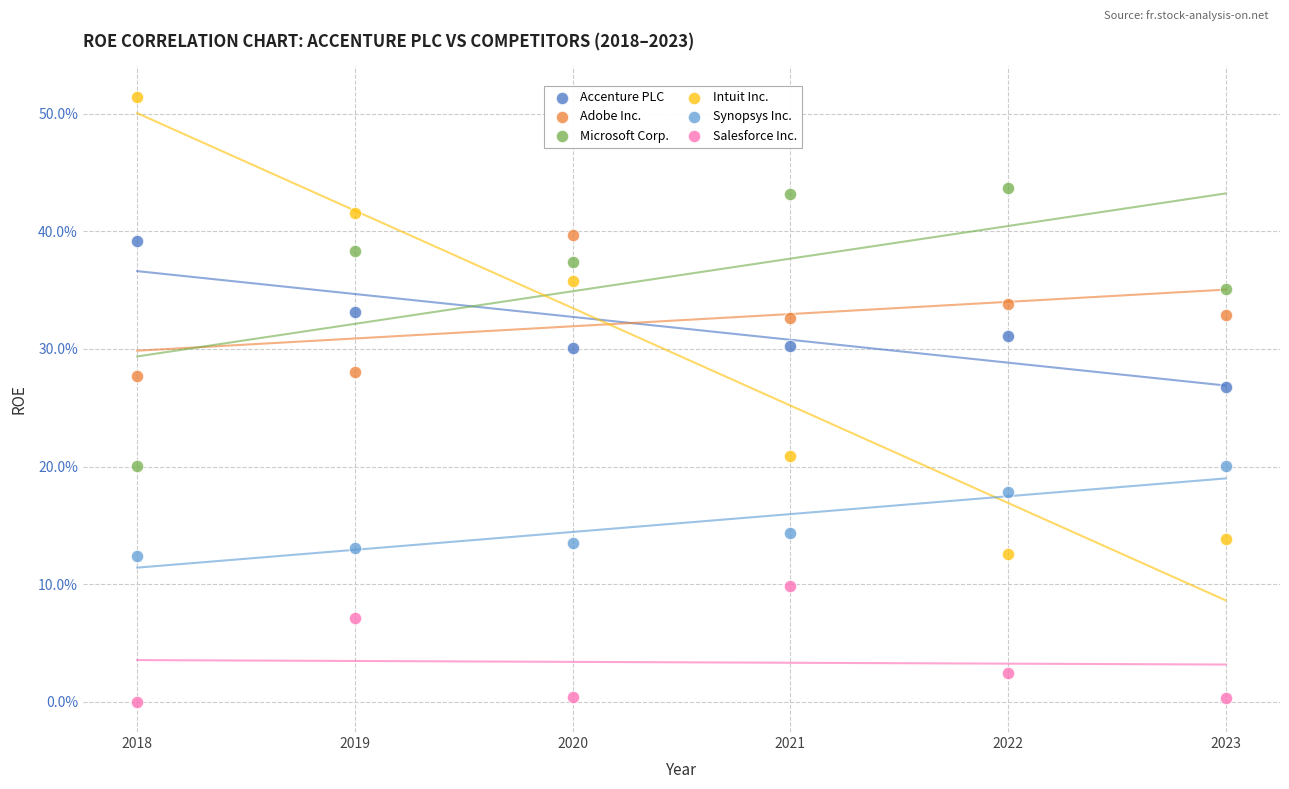

What are all the series names shown in the legend?

Accenture PLC, Adobe Inc., Microsoft Corp., Intuit Inc., Synopsys Inc., Salesforce Inc.